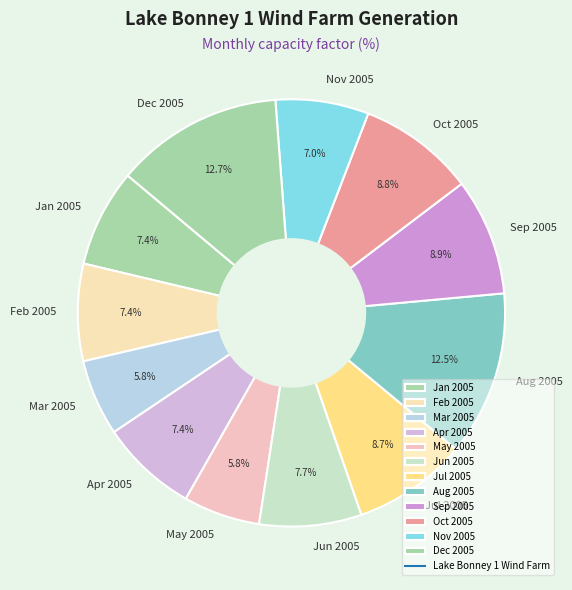

True or false: Jun 2005 accounts for 8% of the total.

True